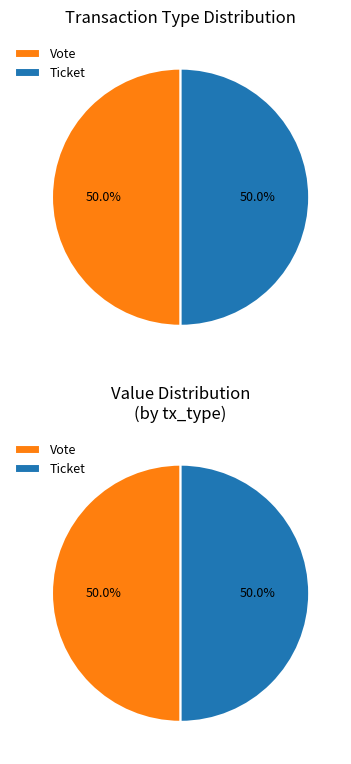

Which slice is the largest?

Ticket